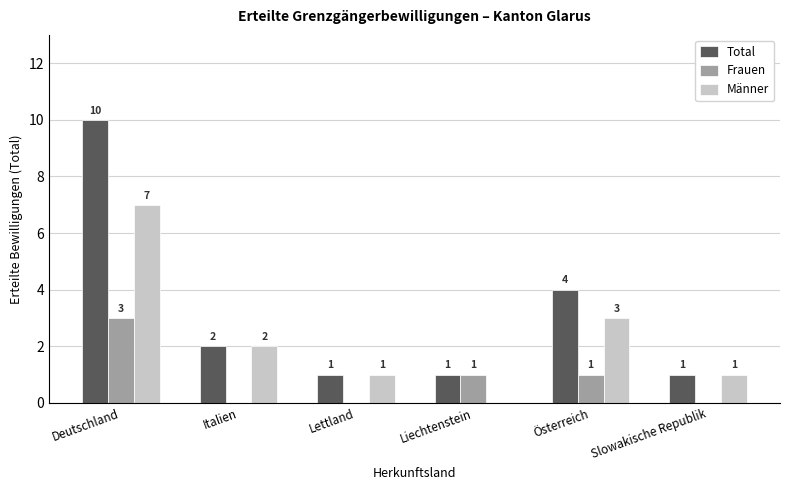

Which series has the largest total across all categories?

Total